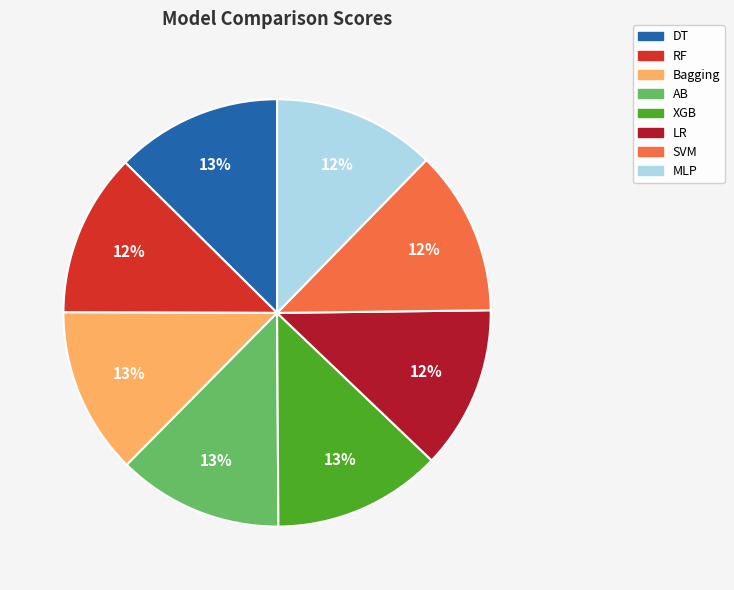

Do MLP and DT together represent more than half of the pie?

No